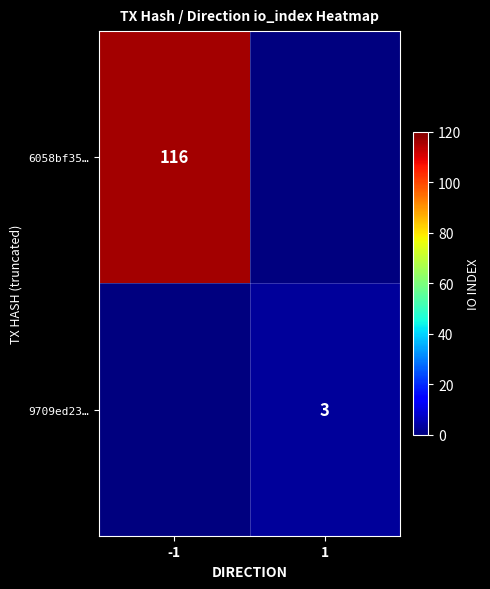

Is it true that 6058bf35… equals 50 at -1?

False